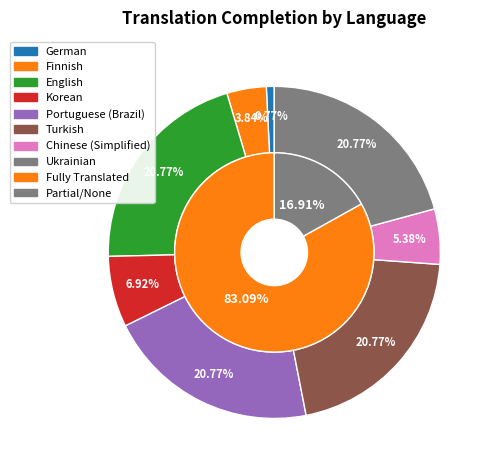

Which category has the biggest portion of the pie?

English